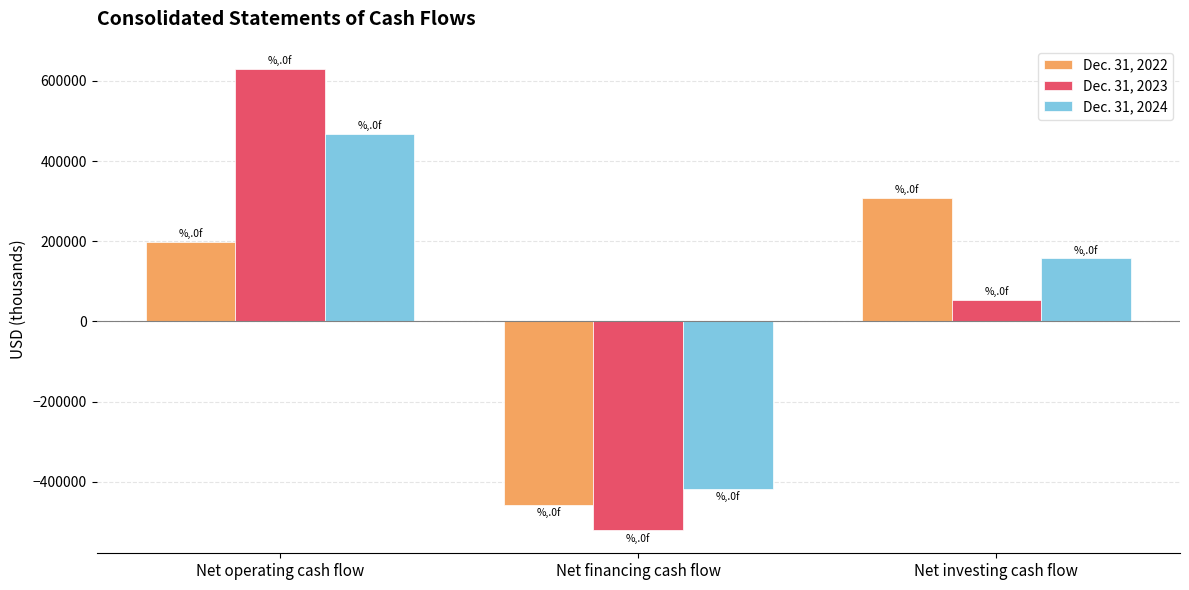

Which series has the largest total across all categories?

Dec. 31, 2024